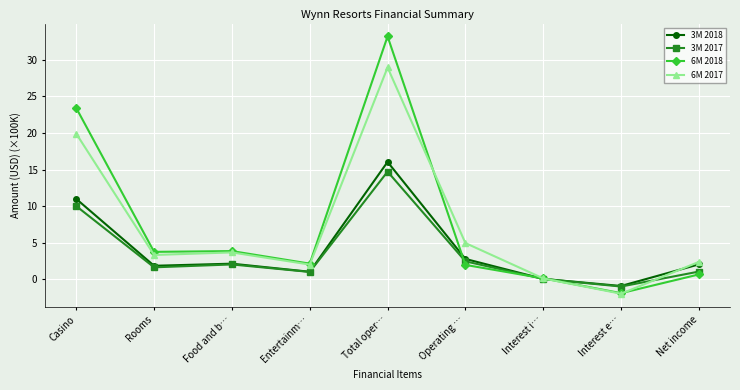

Read the 6M 2018 value at Rooms.

3.8